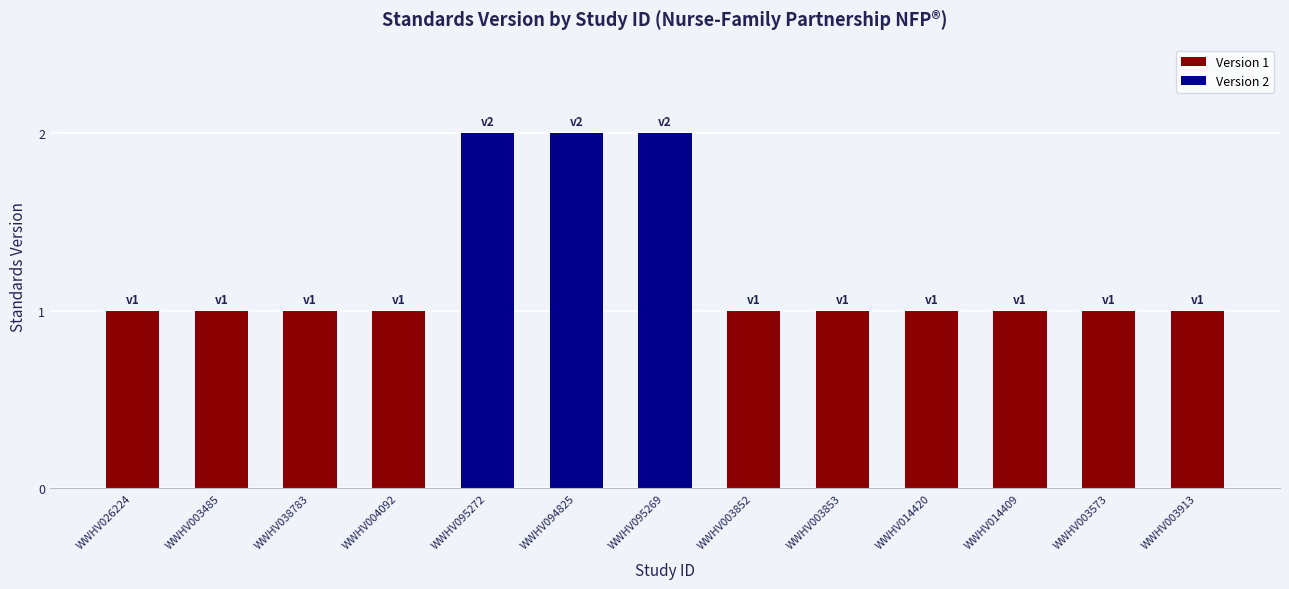

What is the difference between the maximum and minimum values?

1